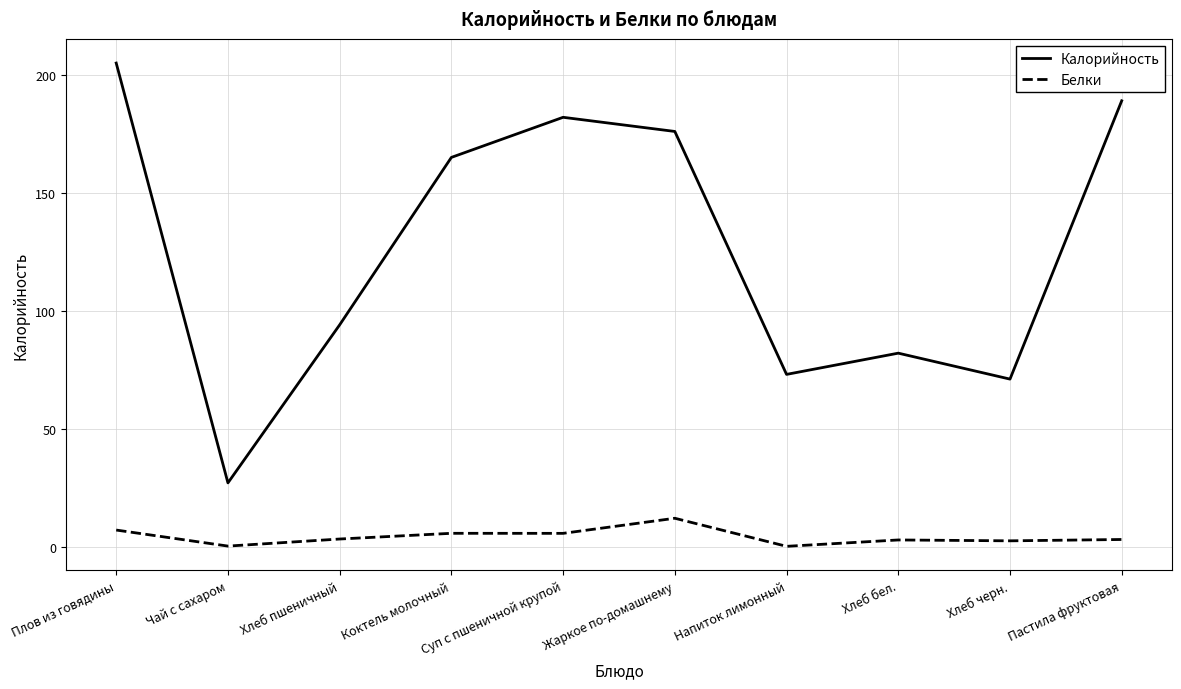

At how many categories does at least one series exceed 179?

3